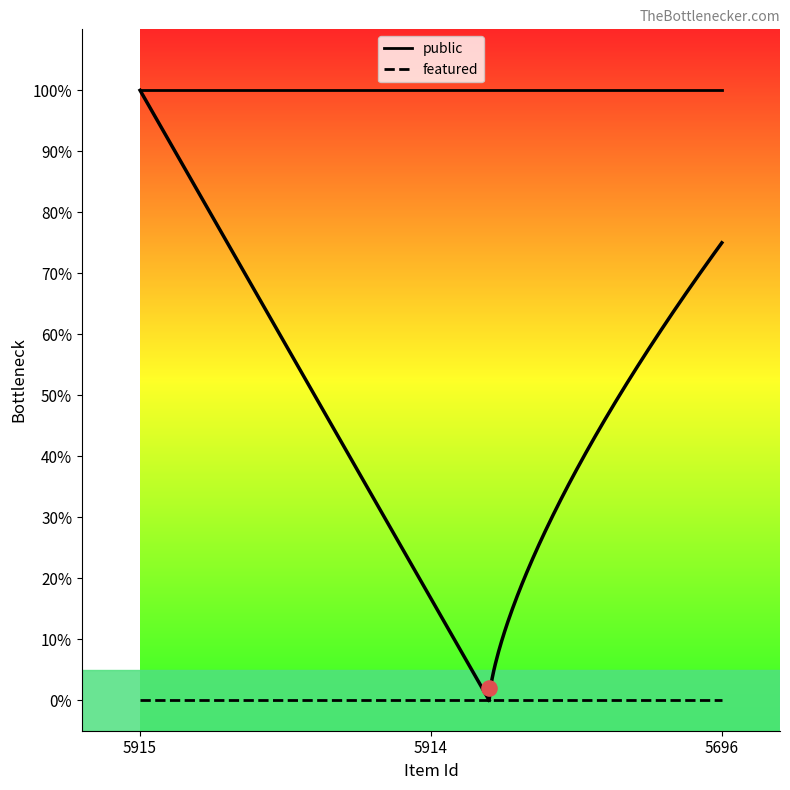

Which series contains the highest Y value?

public_line